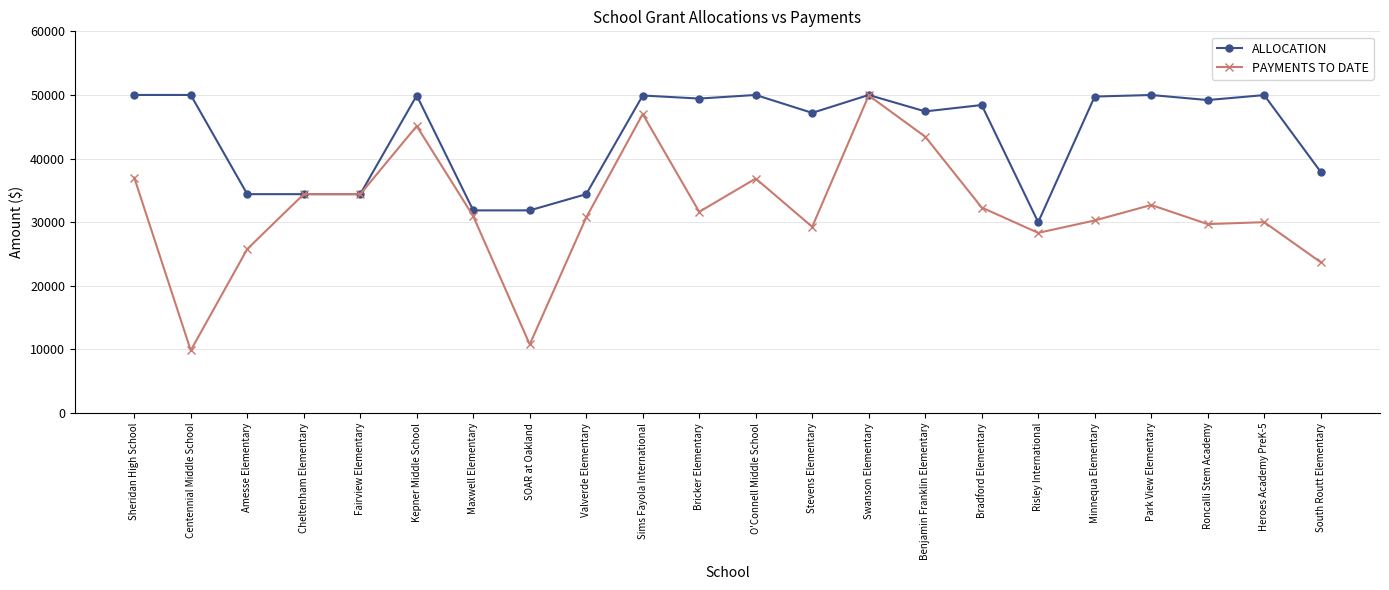

True or false: PAYMENTS TO DATE has a value of 31630 at Bricker Elementary.

True